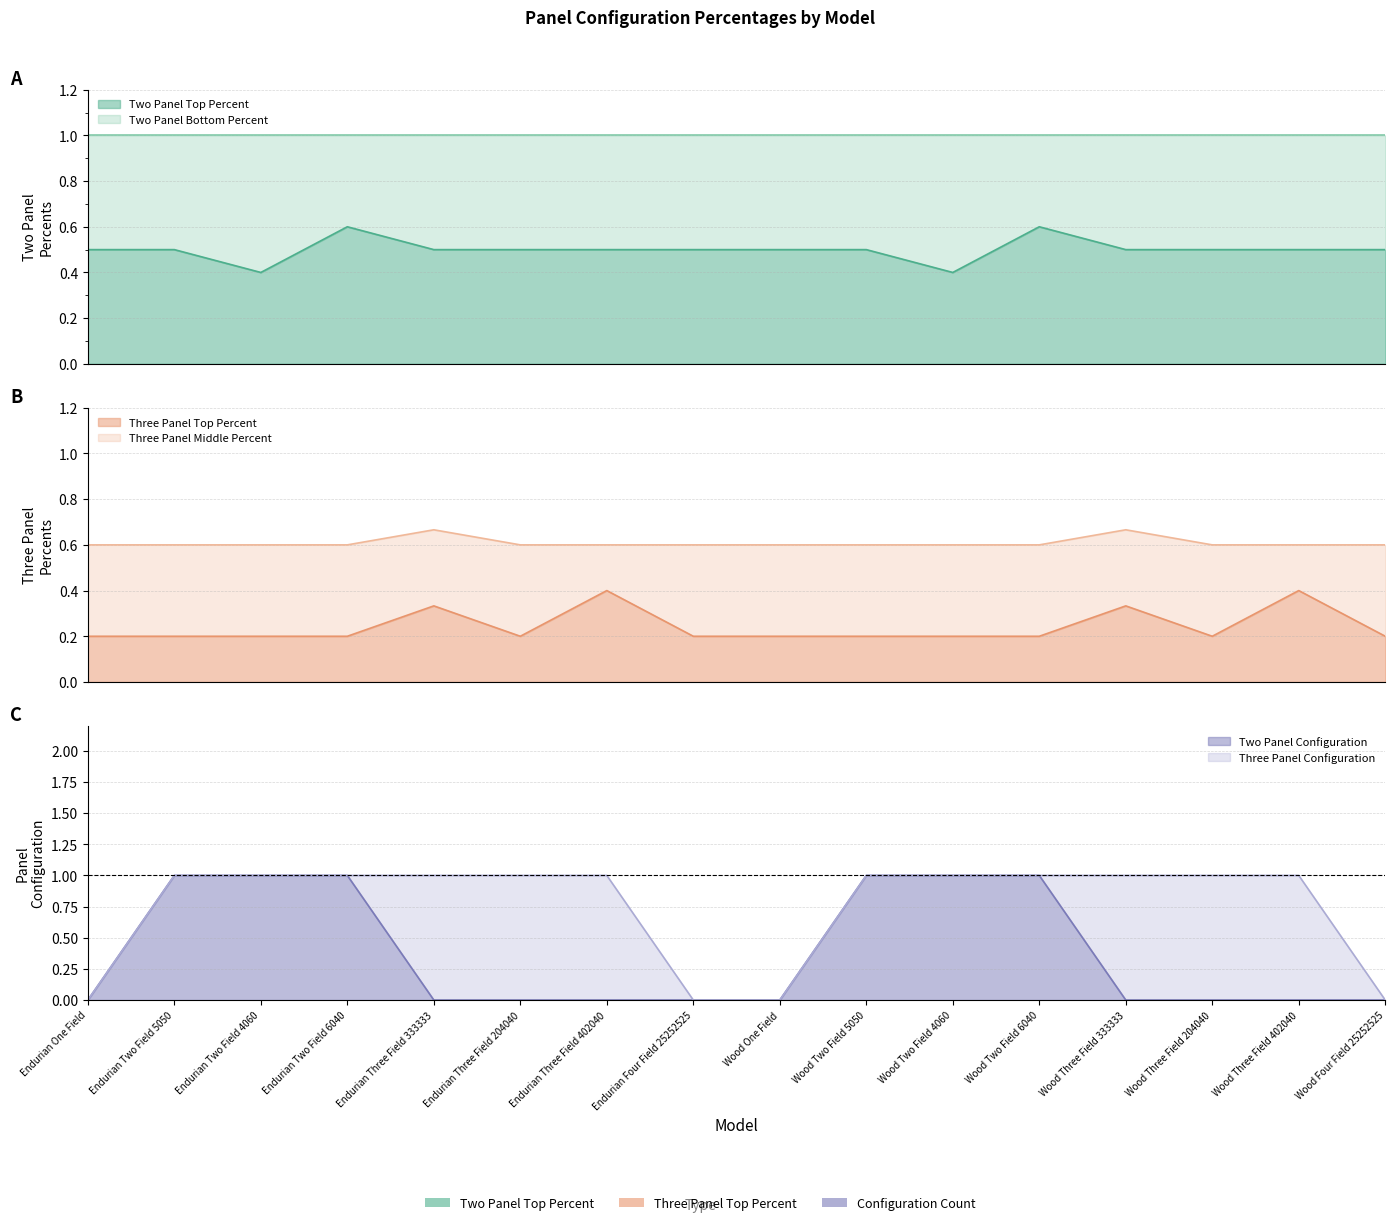

List the labels in order of Two Panel Top Percent value, smallest first.

Endurian Two Field 4060, Wood Two Field 4060, Endurian One Field, Endurian Two Field 5050, Endurian Three Field 333333, Endurian Three Field 204040, Endurian Three Field 402040, Endurian Four Field 25252525, Wood One Field, Wood Two Field 5050, Wood Three Field 333333, Wood Three Field 204040, Wood Three Field 402040, Wood Four Field 25252525, Endurian Two Field 6040, Wood Two Field 6040